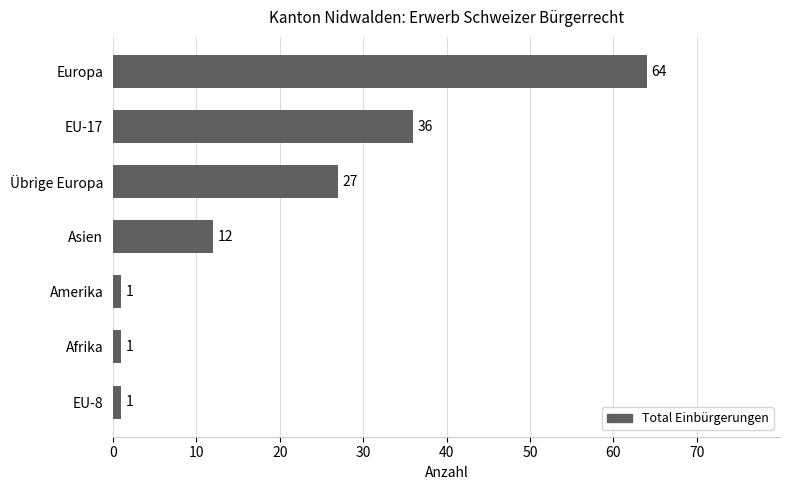

What is the sum of all values?

142